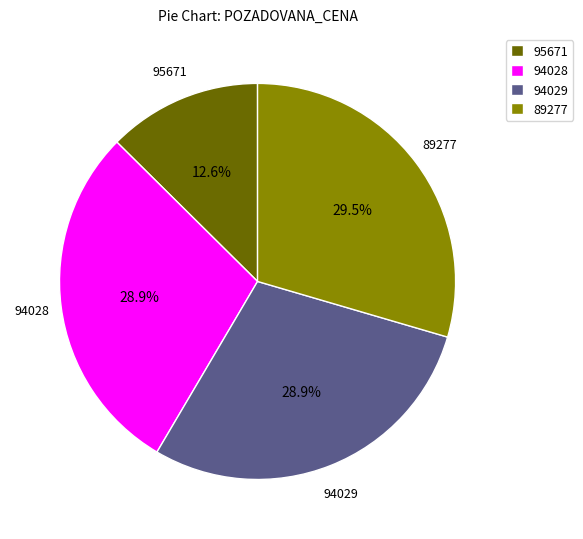

To the nearest percent, what portion does 94028 represent?

29%